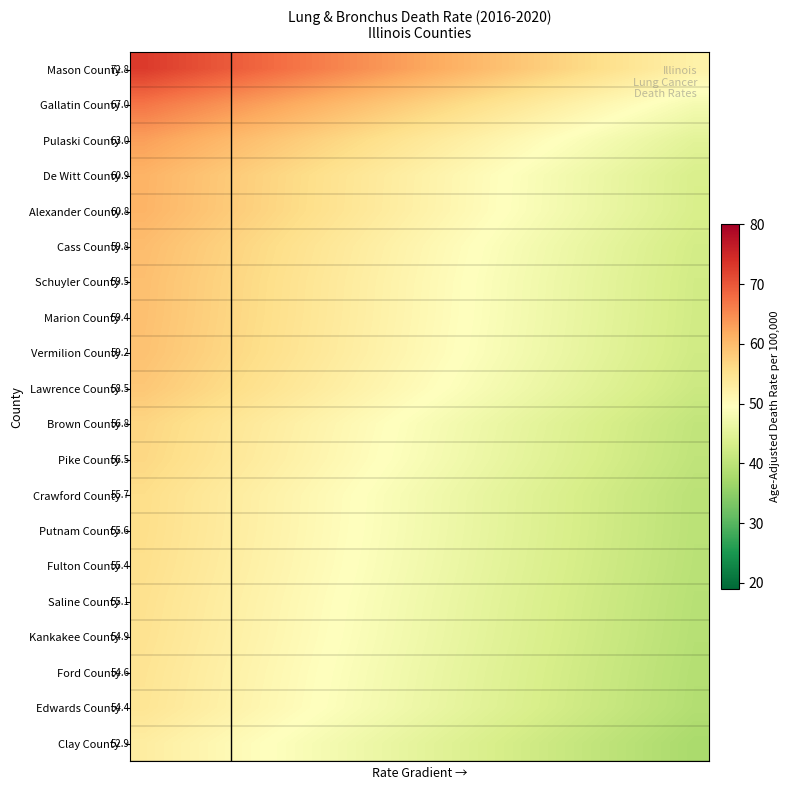

What is the minimum value for Saline County?

39.4